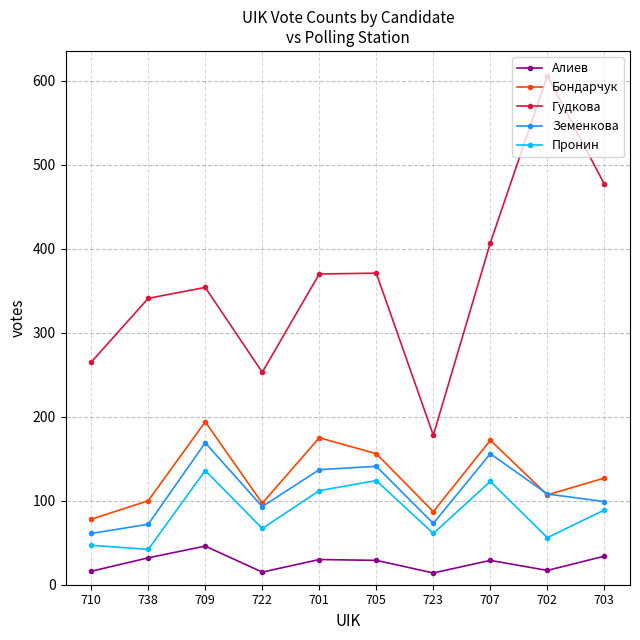

How many lines are shown in the chart?

5